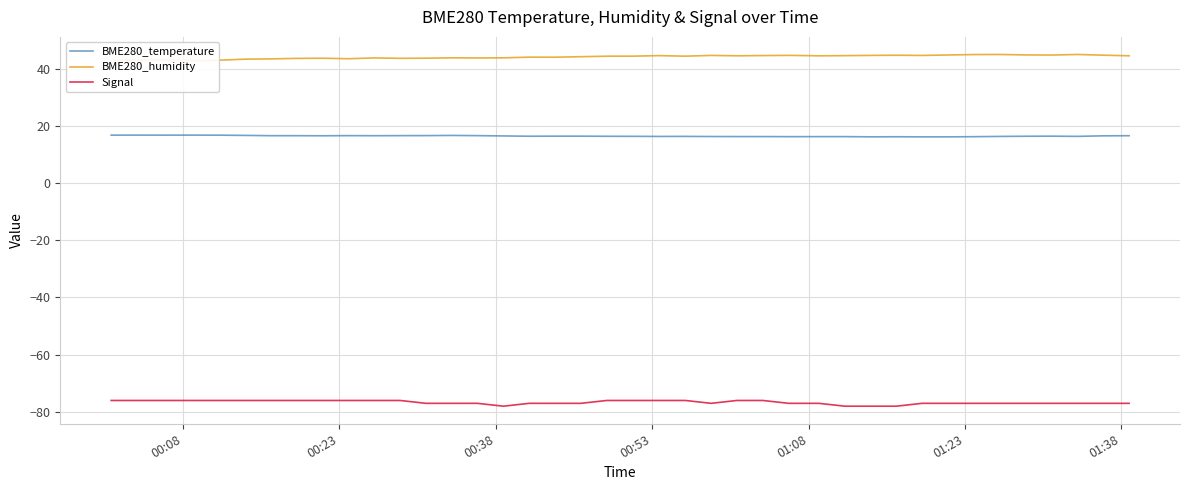

True or false: BME280_temperature and Signal intersect in this chart.

False